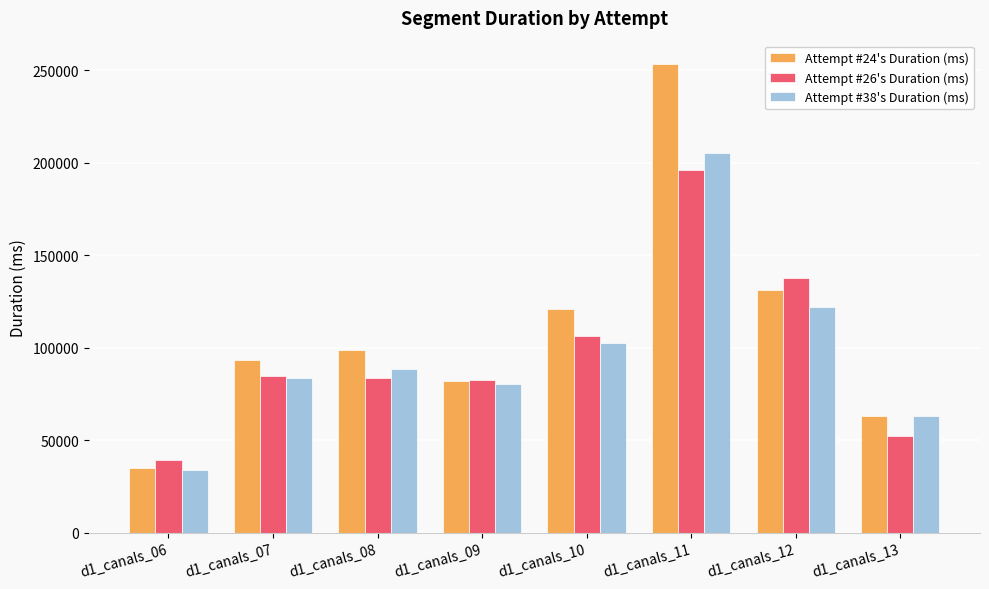

What is the sum of all Attempt #24's Duration (ms) values?

877521